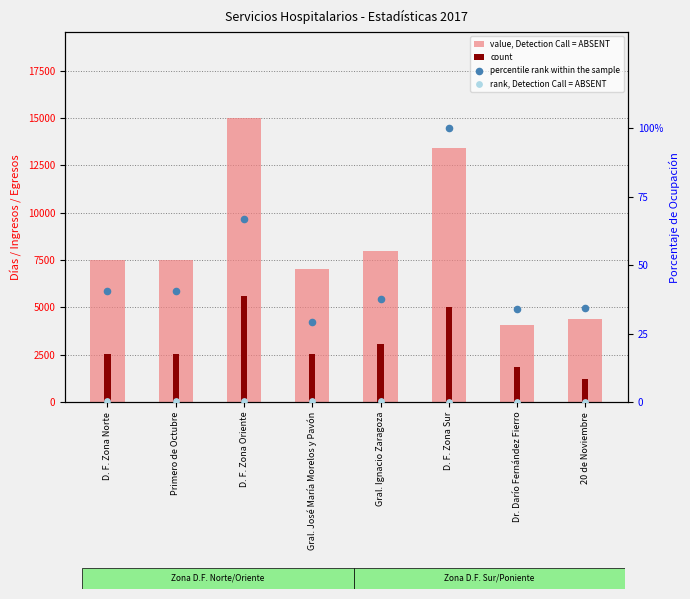

Is the value of percentile rank within the sample at D. F. Zona Norte greater than the value of value, Detection Call = ABSENT at D. F. Zona Oriente?

No